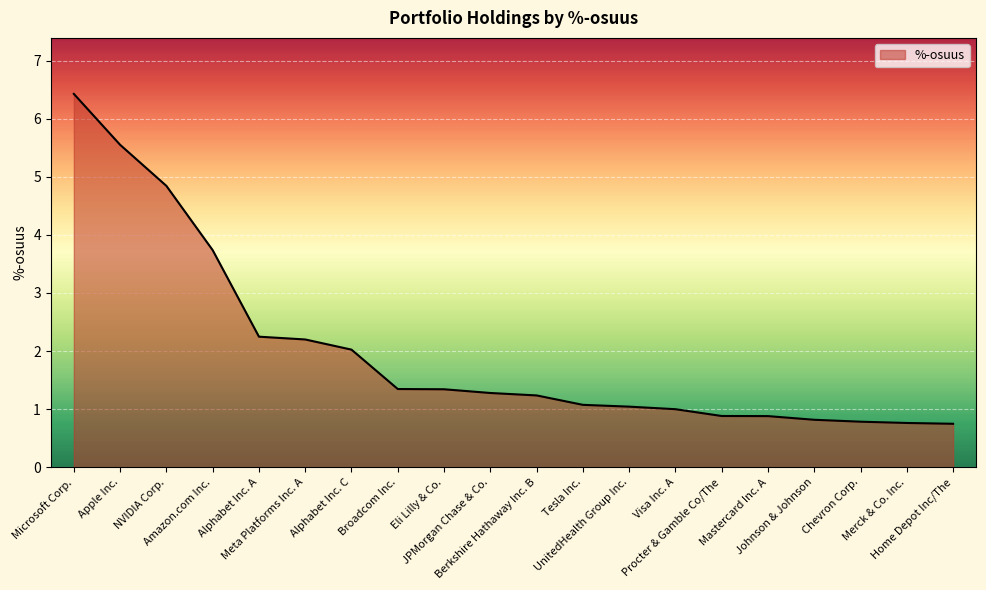

What is the difference between the maximum and minimum values?

5.7